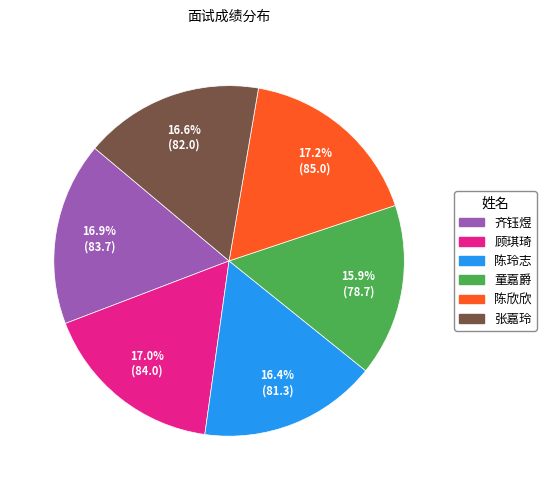

Combined, what portion of the pie is 陈欣欣 and 齐钰煜?

34.1%